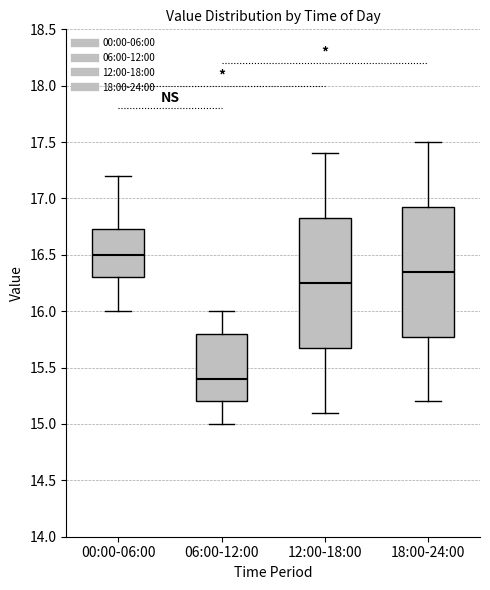

Where does the upper whisker of the box for 18:00-24:00 end on the y-axis? The values are not printed on the chart, so give them approximately, as read against the axis.

17.50